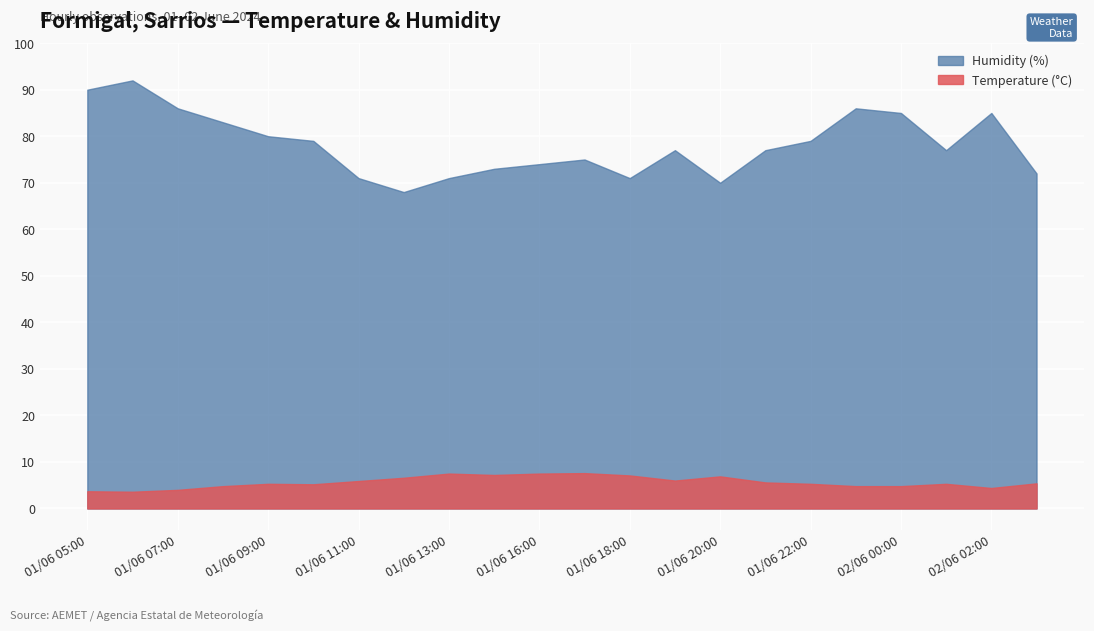

What is the value of the Temperature (°C) point at the 2nd from the left?

3.6